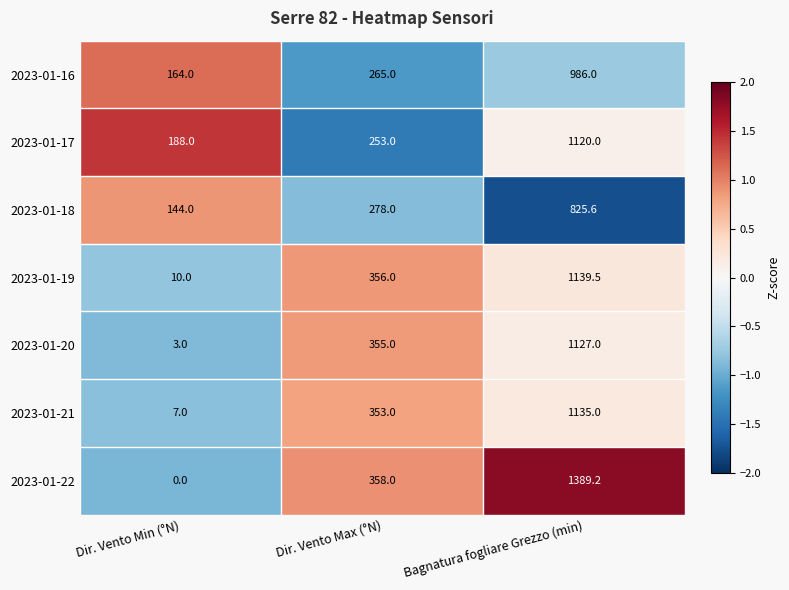

What is the spread (max minus min) of values at Dir. Vento Min (°N)?

188.0